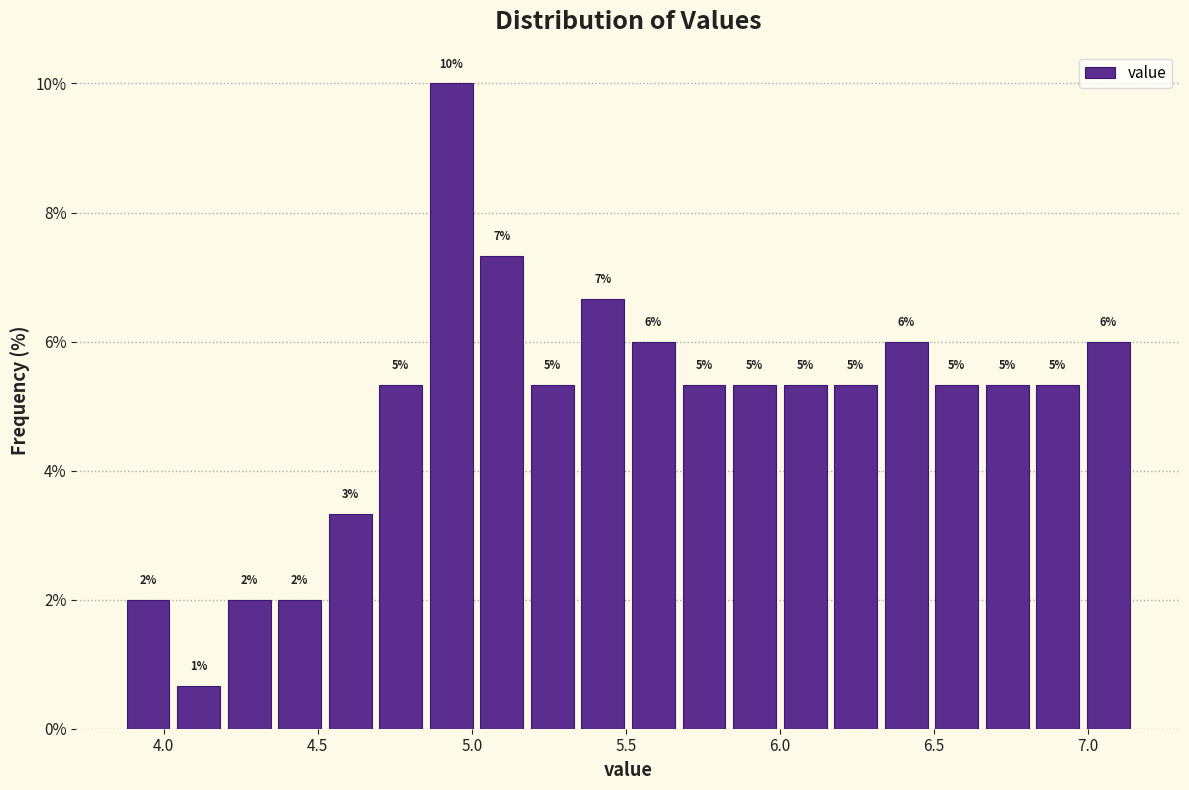

Around what value on the x-axis is the tallest bar? Give the approximate position of its centre, as read against the axis.

4.95